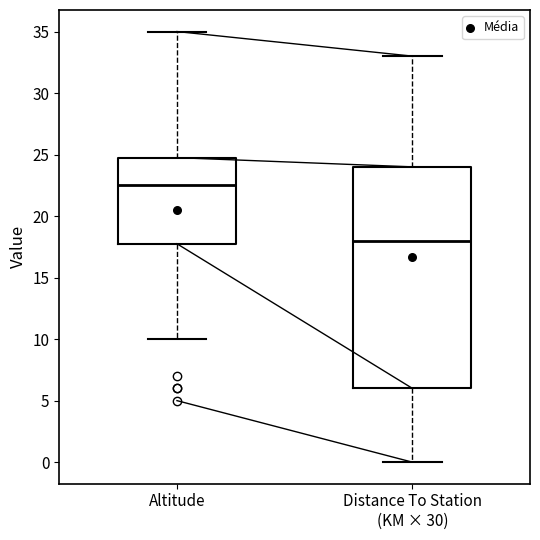

Where is the upper edge of the box for Distance To Station (KM × 30) on the y-axis? The values are not printed on the chart, so give them approximately, as read against the axis.

24.0